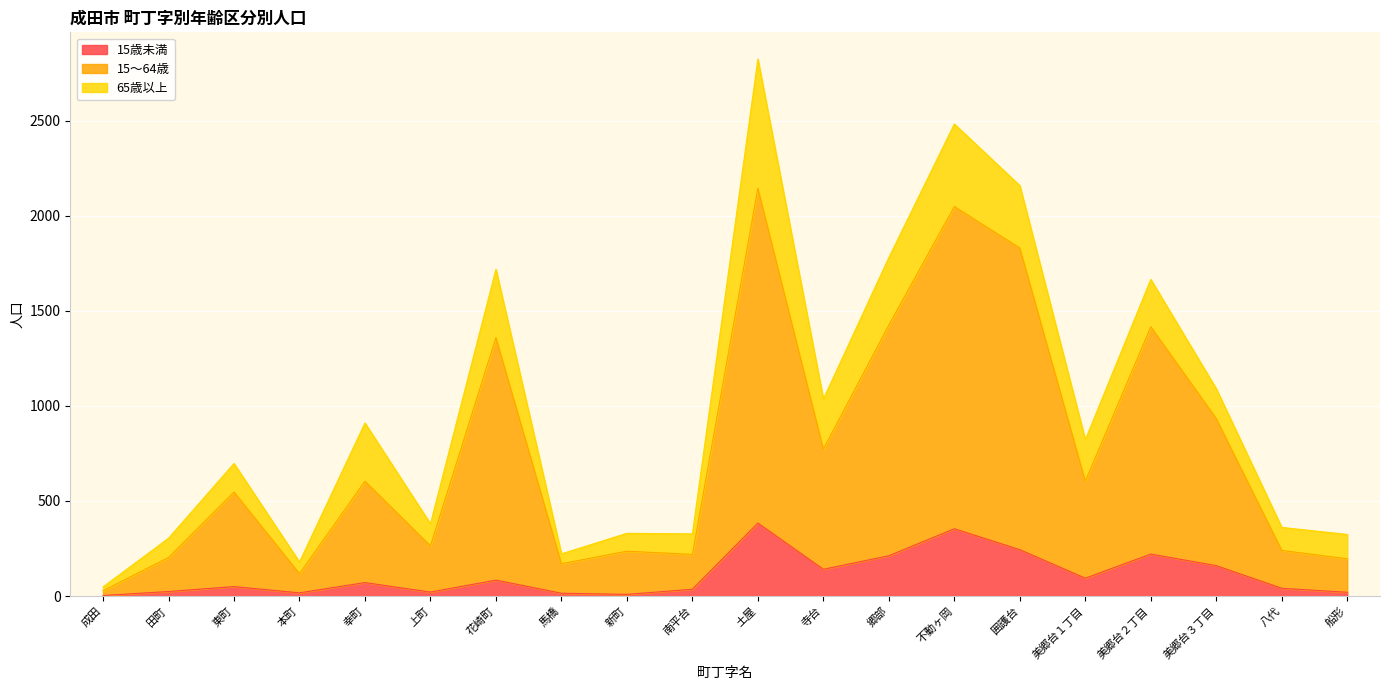

The value of 15歳未満 at 田町 is 32. True or false?

False